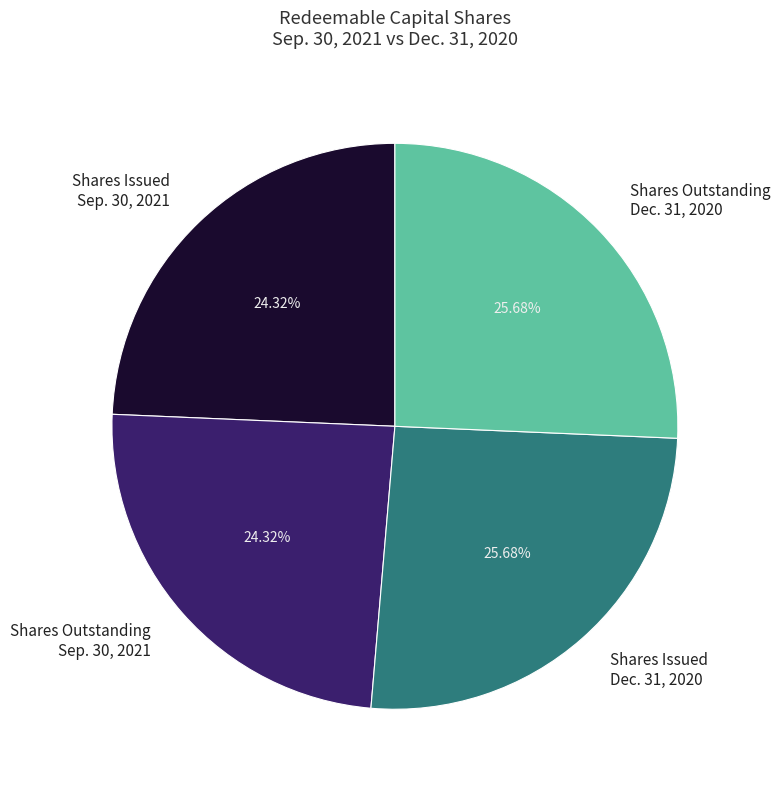

Is the sum of Shares Outstanding Dec. 31, 2020 and Shares Issued Dec. 31, 2020 greater than half?

Yes